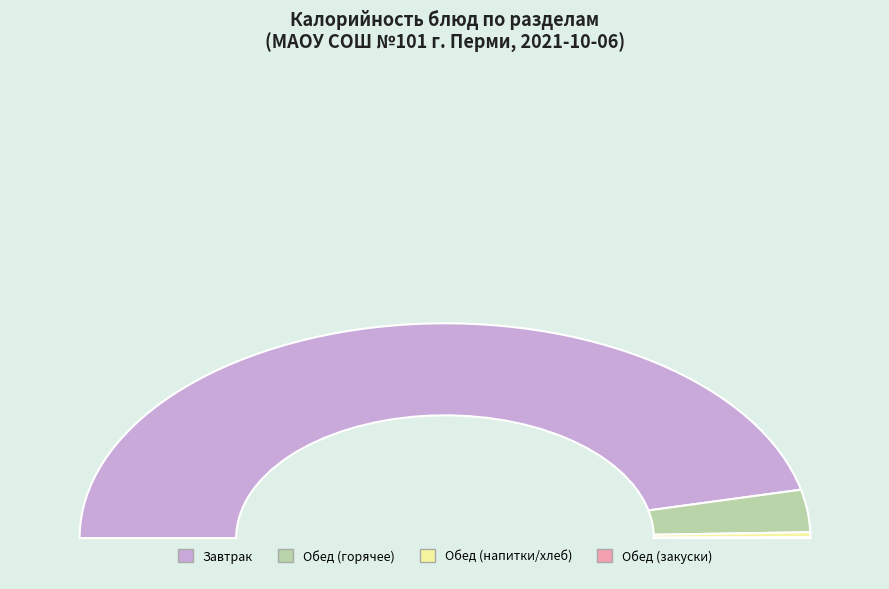

Does Хлеб (Завтрак) represent more than half of the total?

No